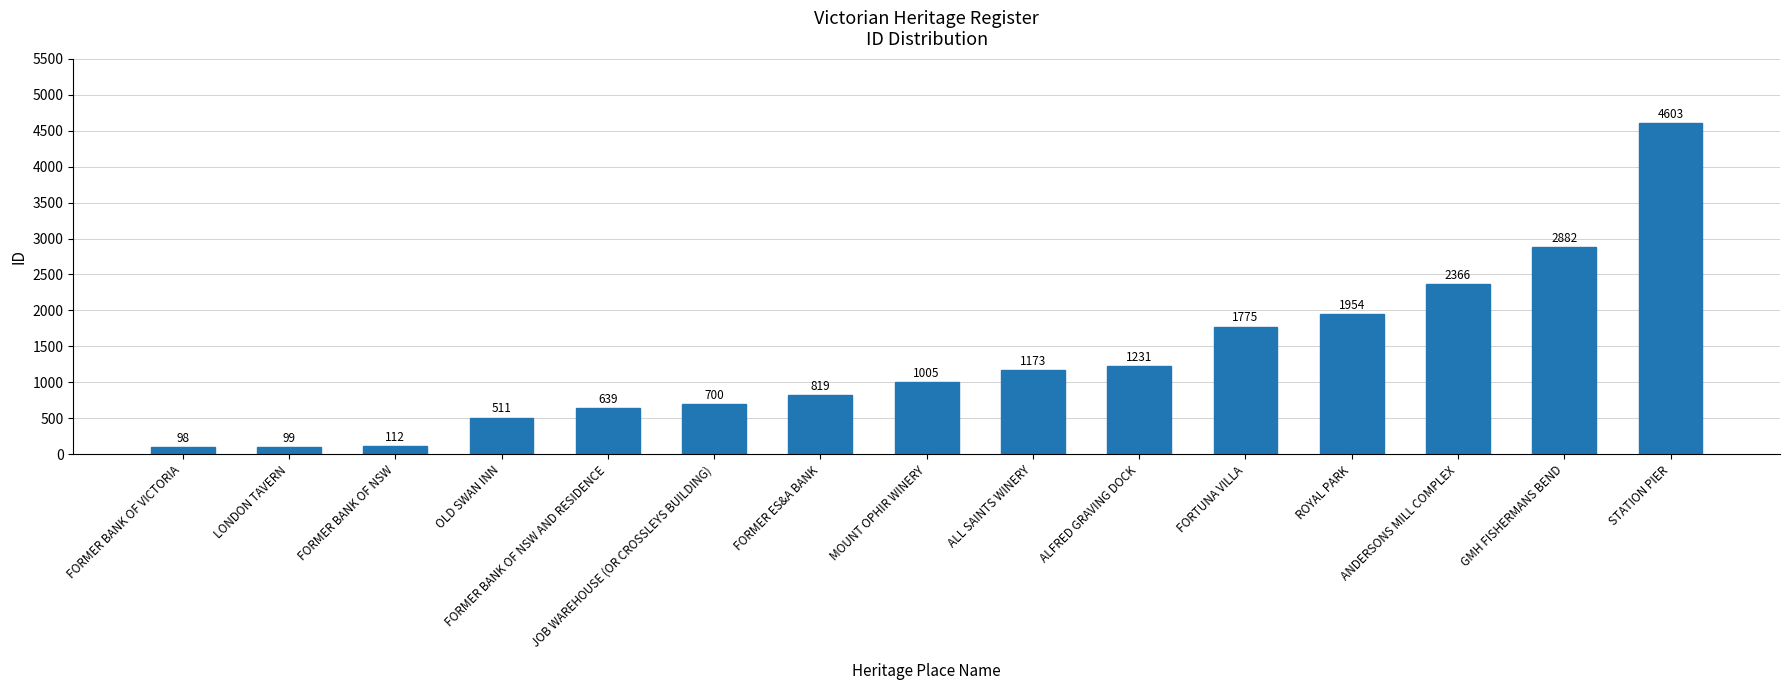

List the labels in order of value, largest first.

STATION PIER, GMH FISHERMANS BEND, ANDERSONS MILL COMPLEX, ROYAL PARK, FORTUNA VILLA, ALFRED GRAVING DOCK, ALL SAINTS WINERY, MOUNT OPHIR WINERY, FORMER ES&A BANK, JOB WAREHOUSE (OR CROSSLEYS BUILDING), FORMER BANK OF NSW AND RESIDENCE, OLD SWAN INN, FORMER BANK OF NSW, LONDON TAVERN, FORMER BANK OF VICTORIA